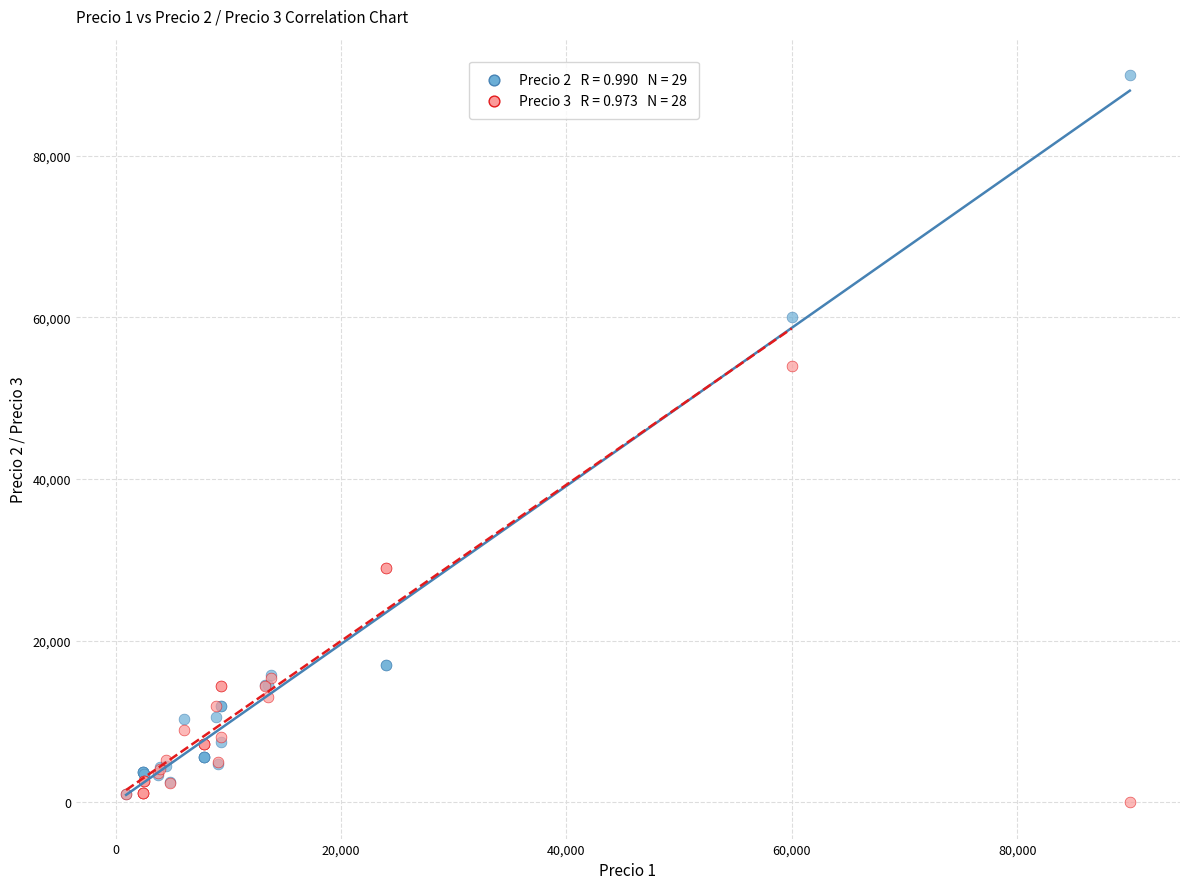

Across all series, what Y value is closest to 45000?

54000.0